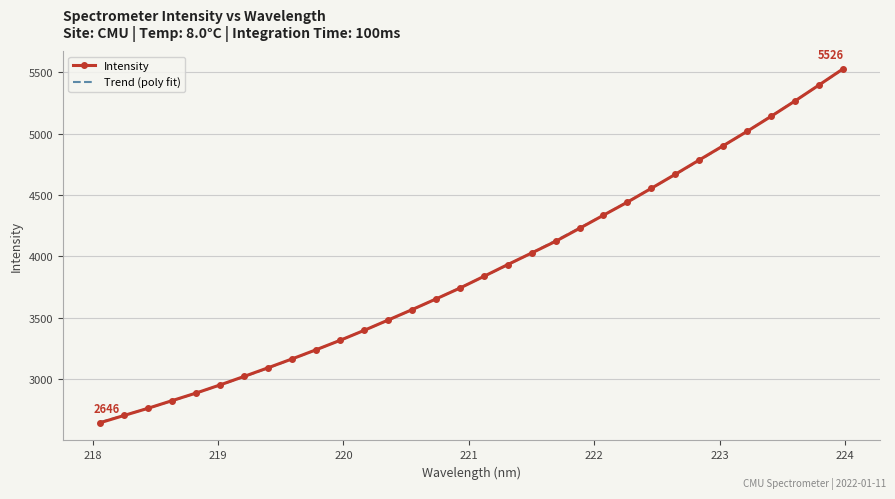

At which label does the data first exceed 3837?

221.1174